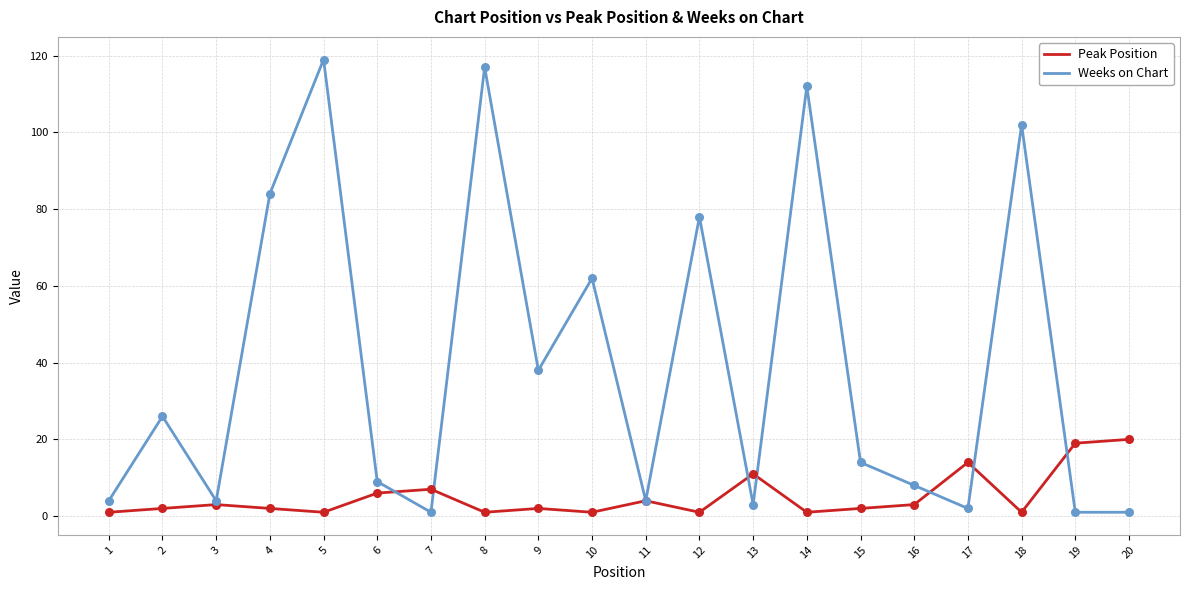

Which series has the largest range (max minus min)?

Weeks on Chart